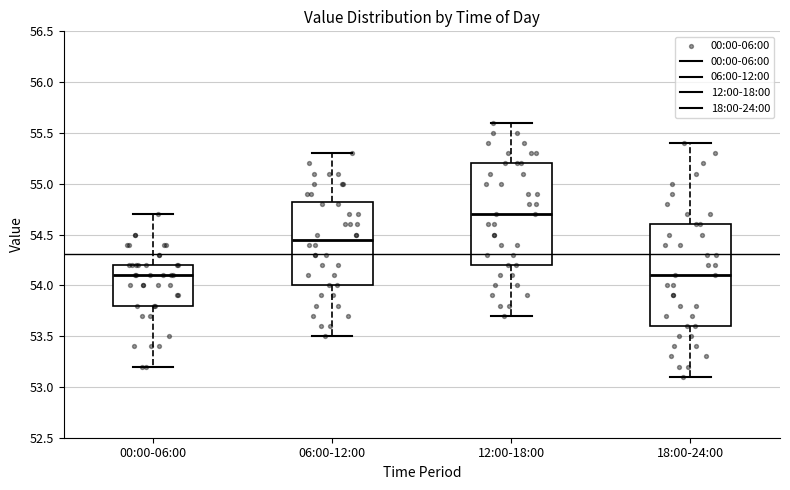

Which box has the highest median line?

12:00-18:00